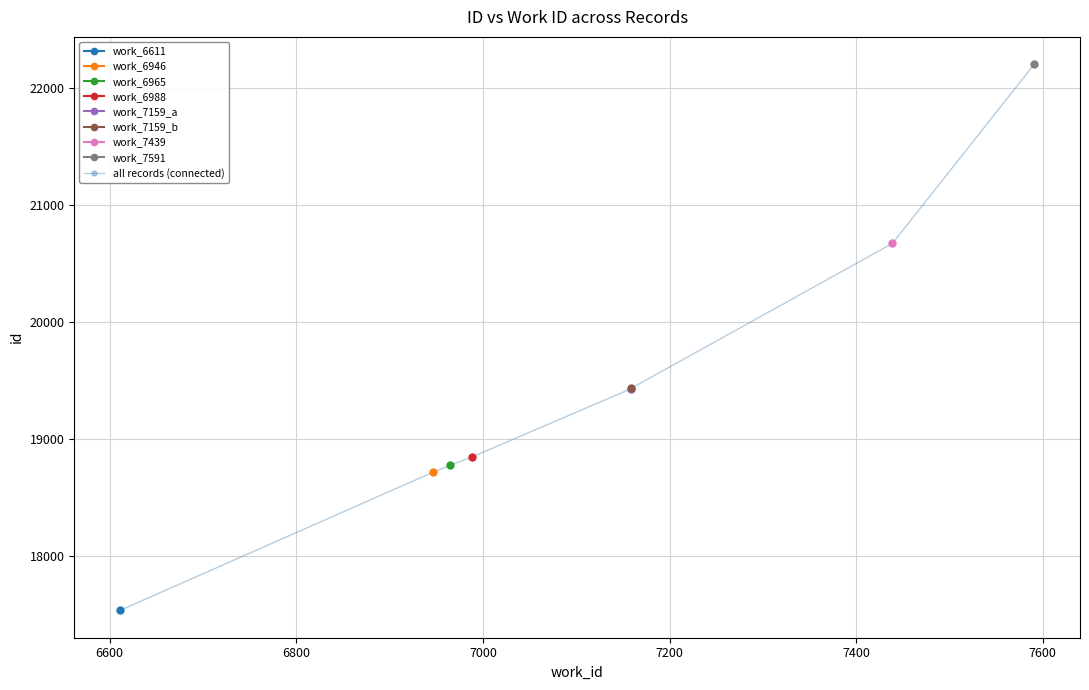

What is the value of the 3rd point from the left?

18778